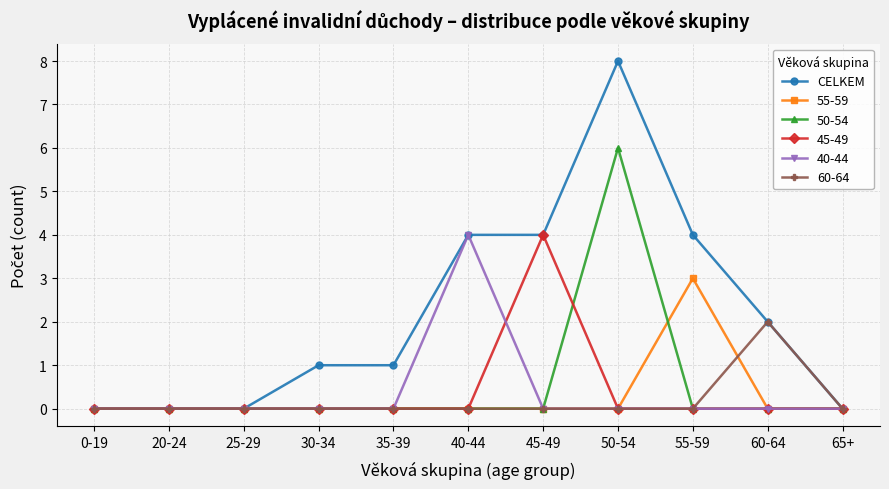

What is the label of the 3rd point from the right?

55-59